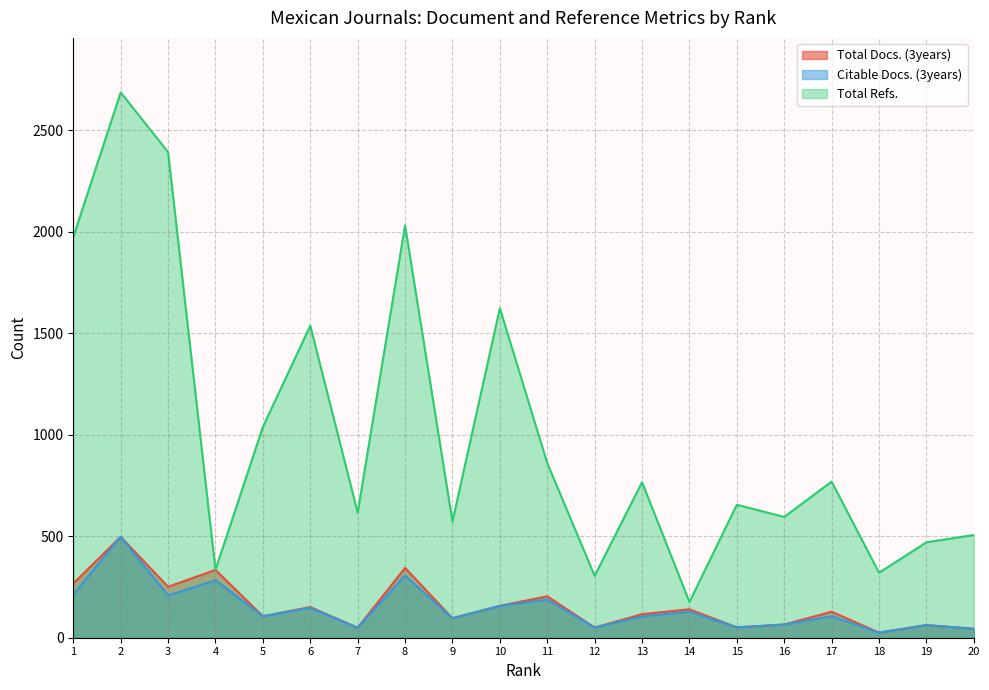

In Total Docs. (3years), how many points are lower than both neighbors (excluding endpoints)?

7